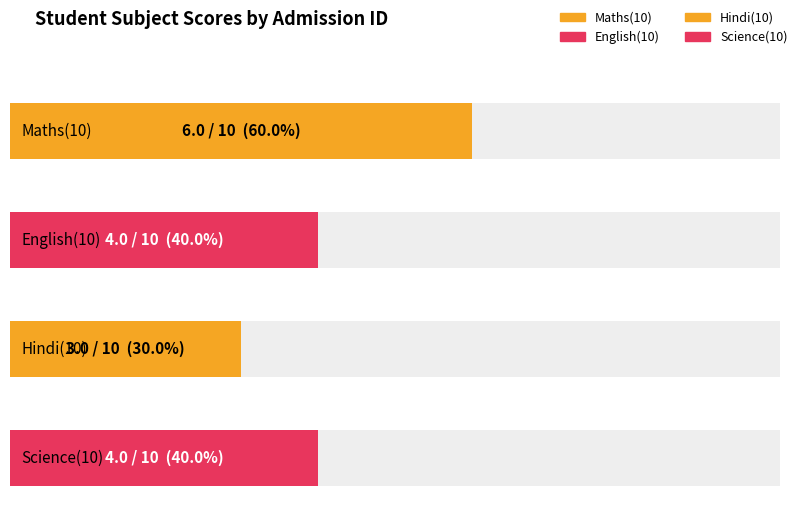

Reading left to right, transcribe all the data shown in this chart.

Maths(10): 6	6	6
English(10): 4	4	4
Hindi(10): 3	3	3
Science(10): 4	4	4